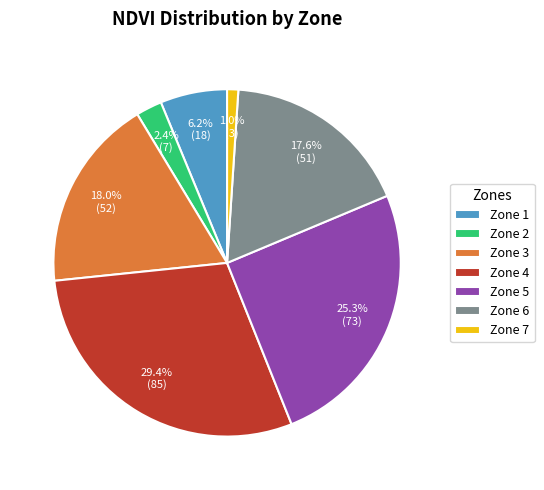

Does any single category account for the majority?

No